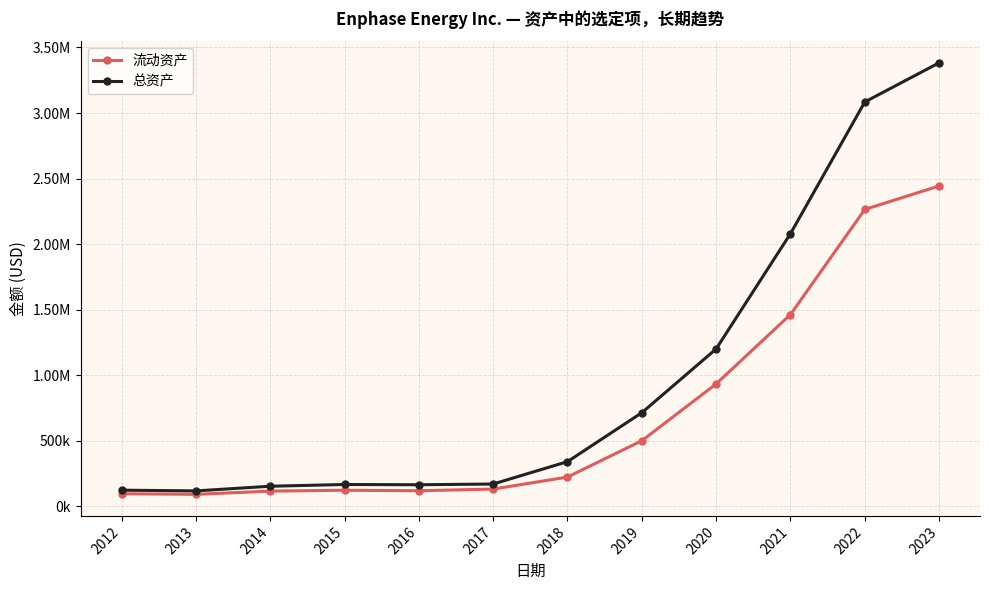

At which label is 总资产 closest to 1749840?

2021